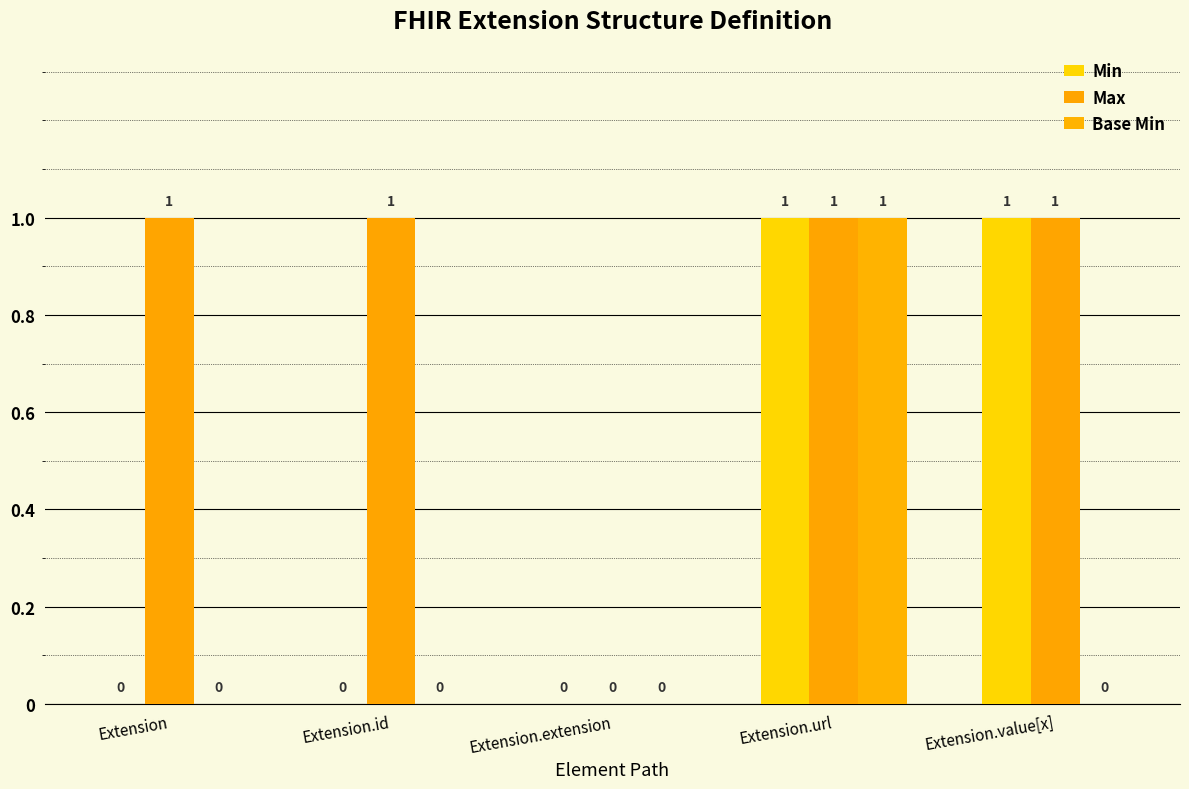

List the labels in order of Base Min value, largest first.

Extension.url, Extension, Extension.id, Extension.extension, Extension.value[x]